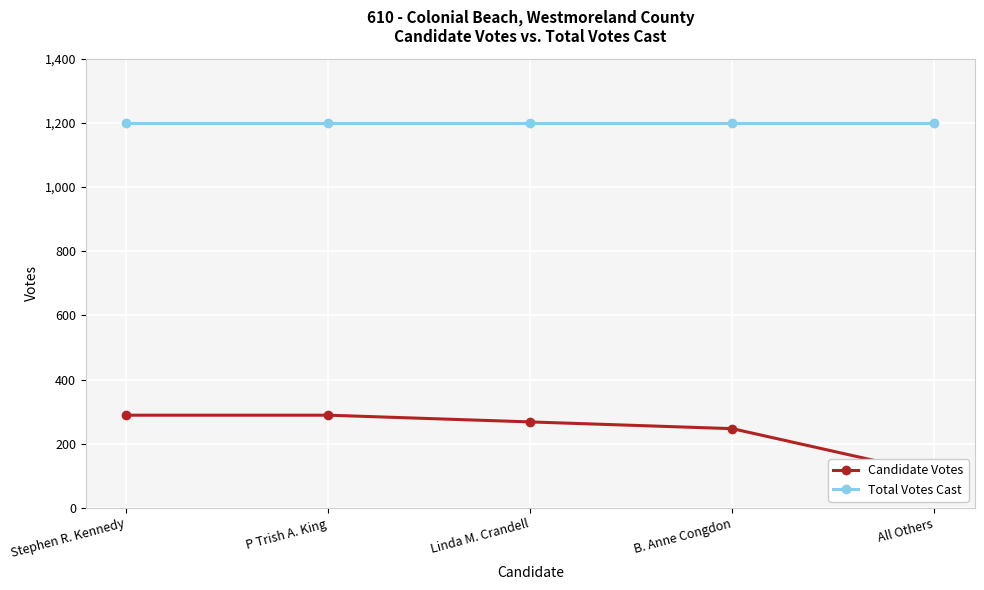

Is the value of Candidate Votes at P Trish A. King greater than the value of Total Votes Cast at Linda M. Crandell?

No